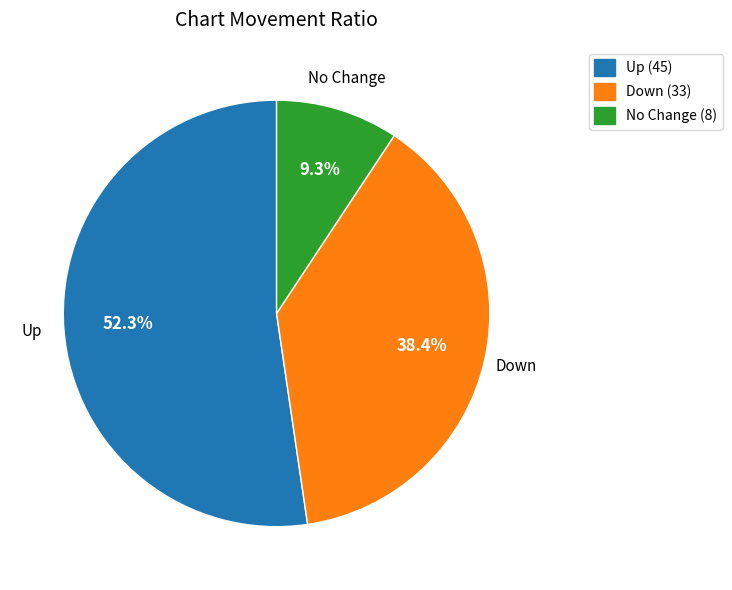

How many slices are in this pie chart?

3